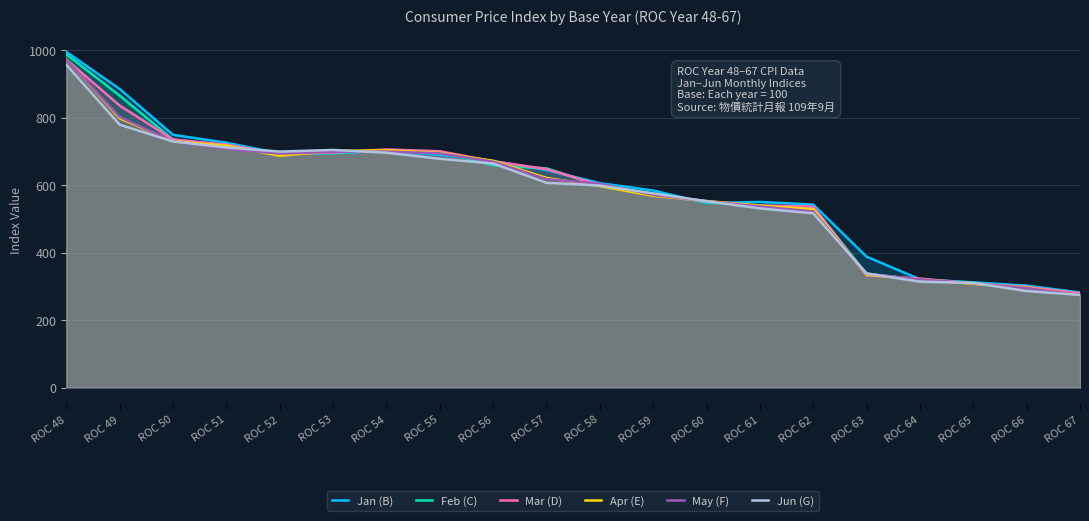

True or false: Feb (C) has a value of 549.1 at ROC 60.

True